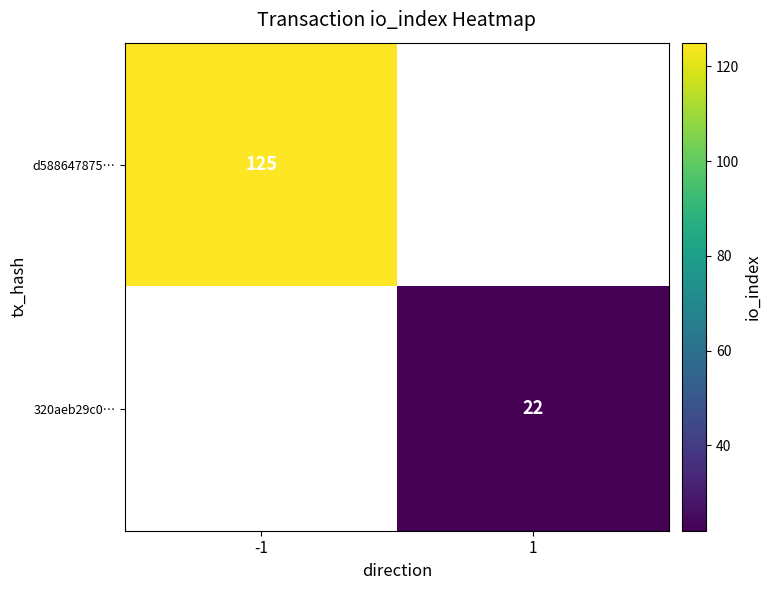

The d588647875… series shows 125 at -1. True or false?

True